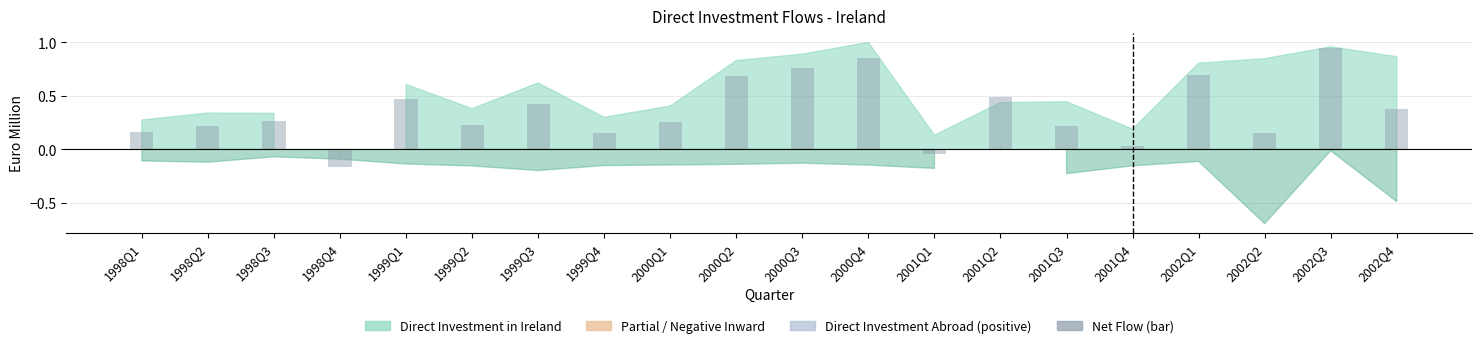

How many distinct data groups are displayed?

1